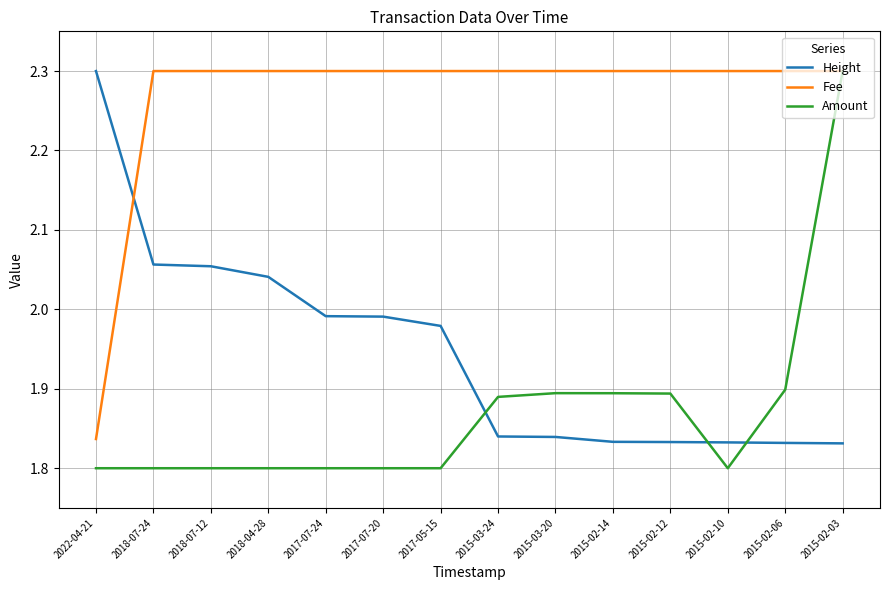

The value of Height at 2015-02-14 is 3.0. True or false?

False